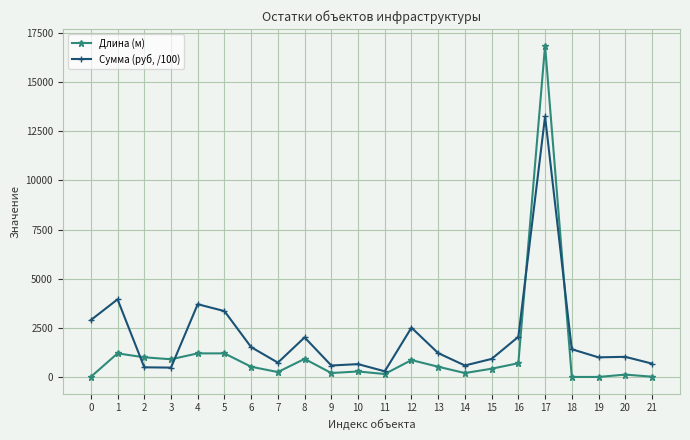

What is the difference between the maximum and minimum values in the Длина (м) series?

16855.0